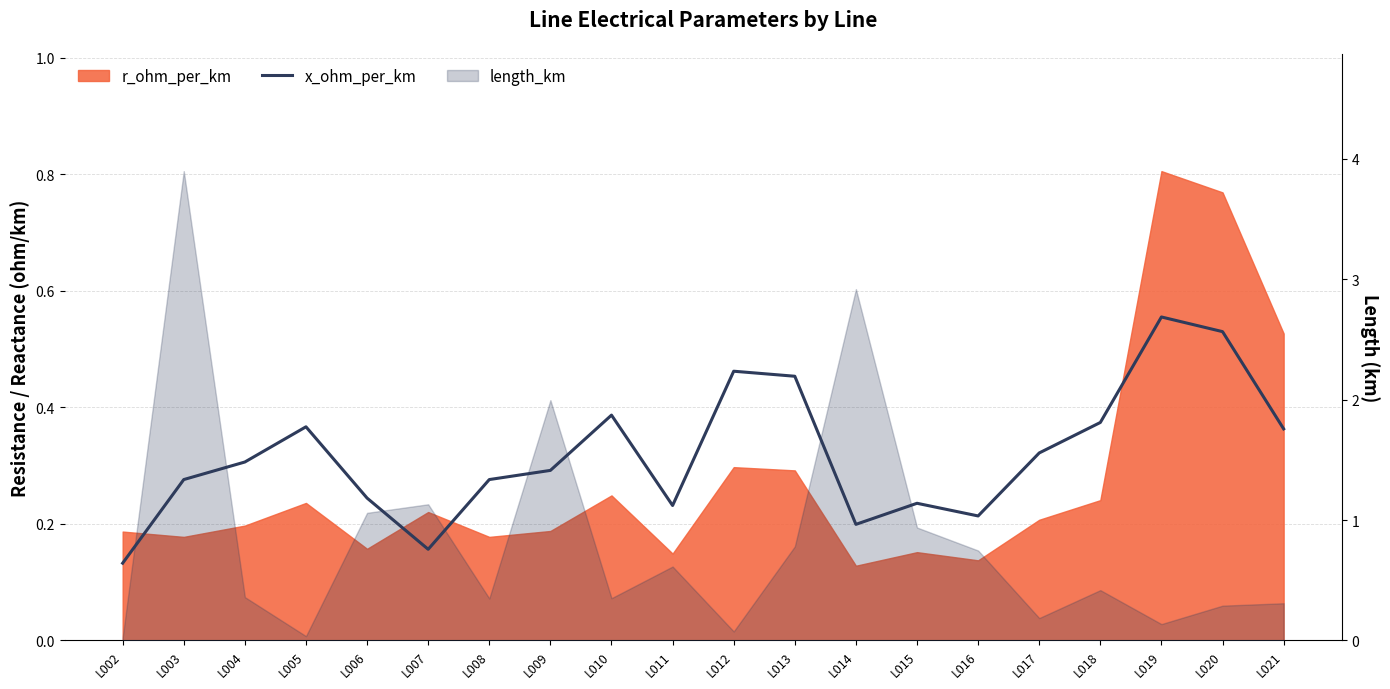

What is the difference between the values at L005 and L013?

0.1